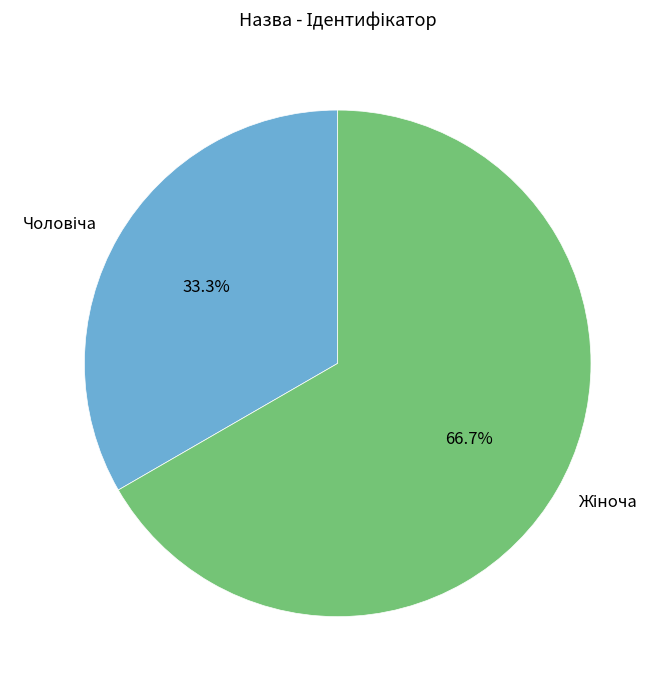

How many slices are in this pie chart?

2